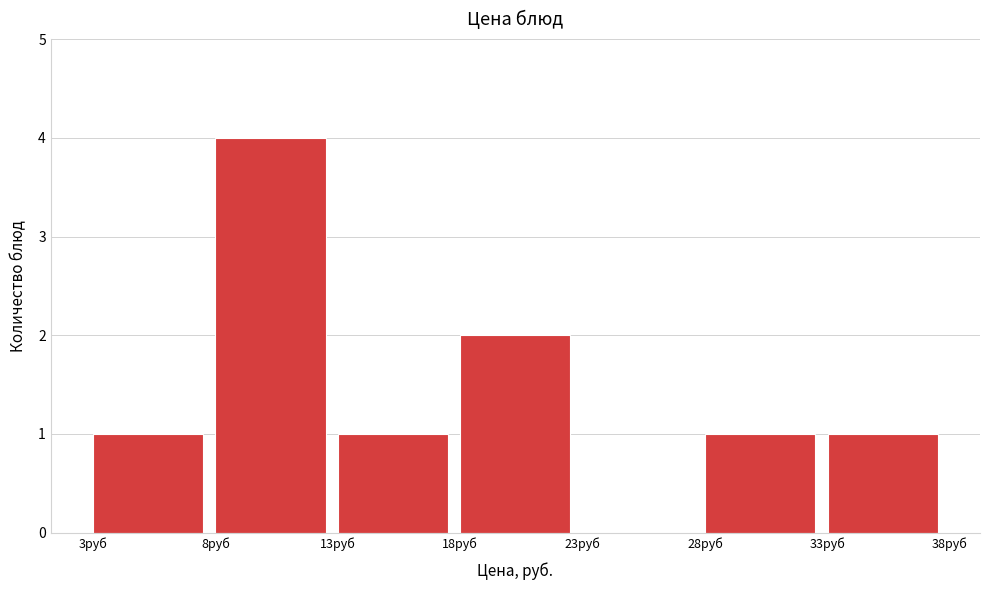

Reading left to right, list every bar in this chart as the range it spans on the x-axis followed by its height. The values are not printed on the chart, so give them approximately, as read against the axis.

3 to 8: 1
8 to 13: 4
13 to 18: 1
18 to 23: 2
23 to 28: 0
28 to 33: 1
33 to 38: 1